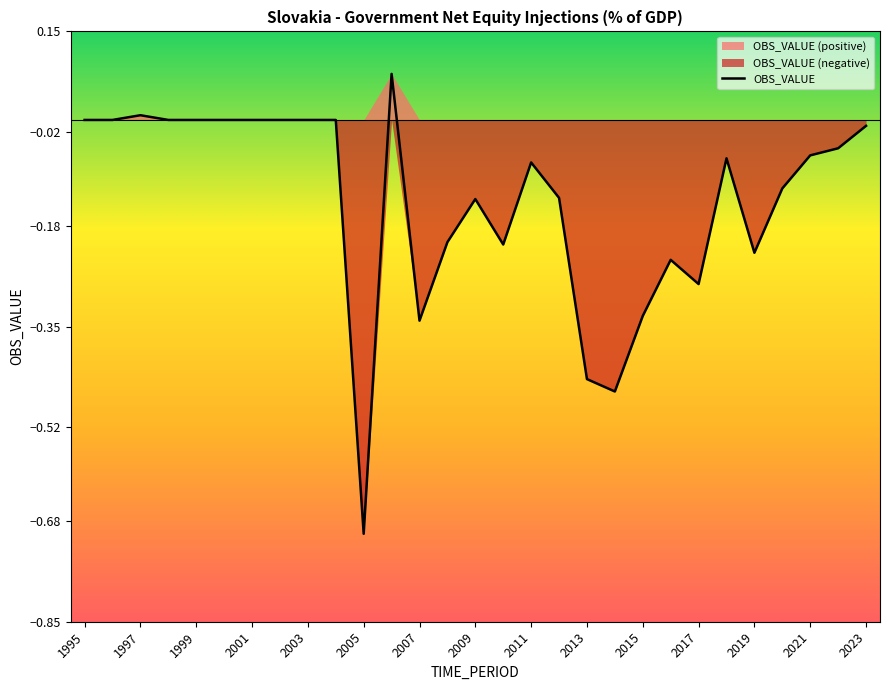

Reading left to right, transcribe all the data shown in this chart.

0.0	0.0	0.0	0.0	0.0	0.0	0.0	0.0	0.0	0.0	-0.7	0.1	-0.3	-0.2	-0.1	-0.2	-0.1	-0.1	-0.4	-0.5	-0.3	-0.2	-0.3	-0.1	-0.2	-0.1	-0.1	-0.0	-0.0